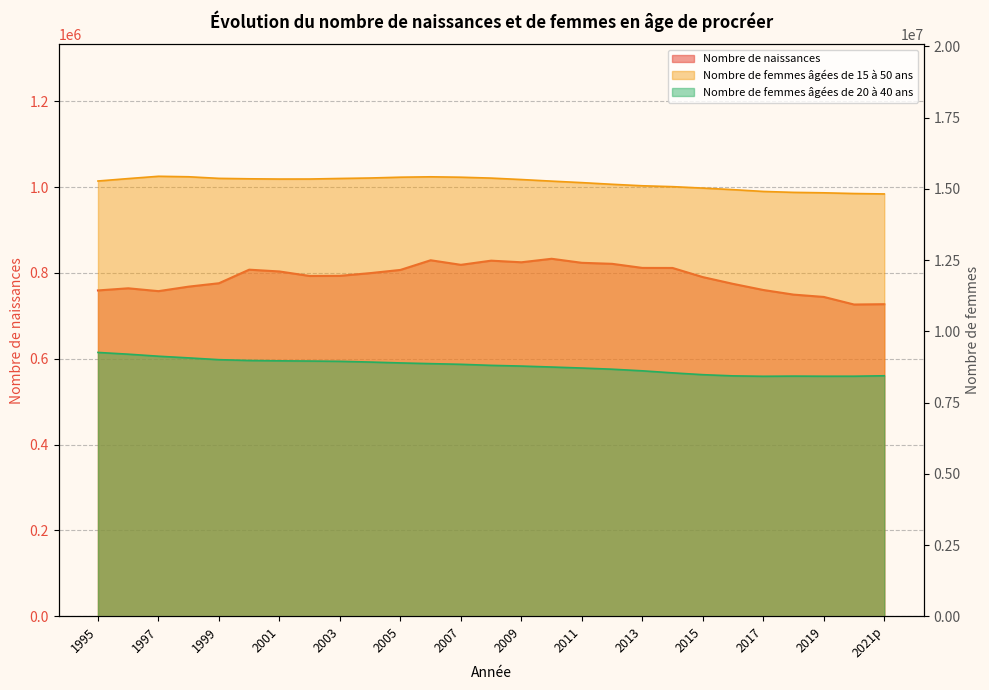

At 1997, list the series in order from smallest to largest.

Nombre de naissances, Nombre de femmes âgées de 20 à 40 ans, Nombre de femmes âgées de 15 à 50 ans